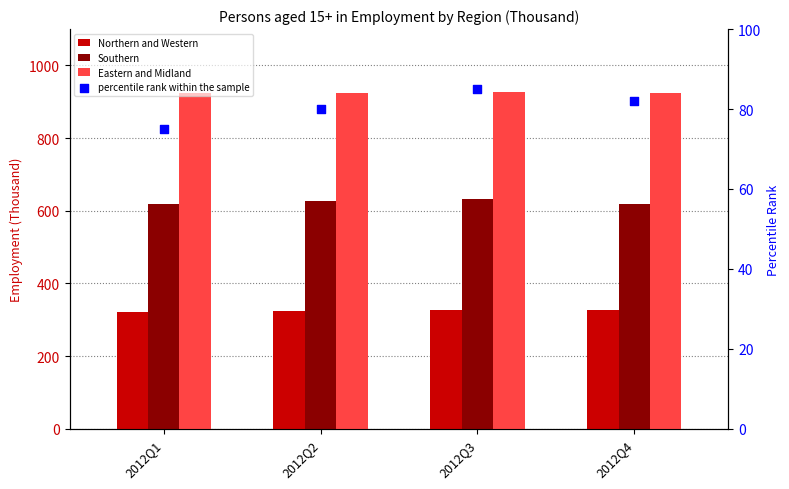

Which series has the largest total across all categories?

Eastern and Midland